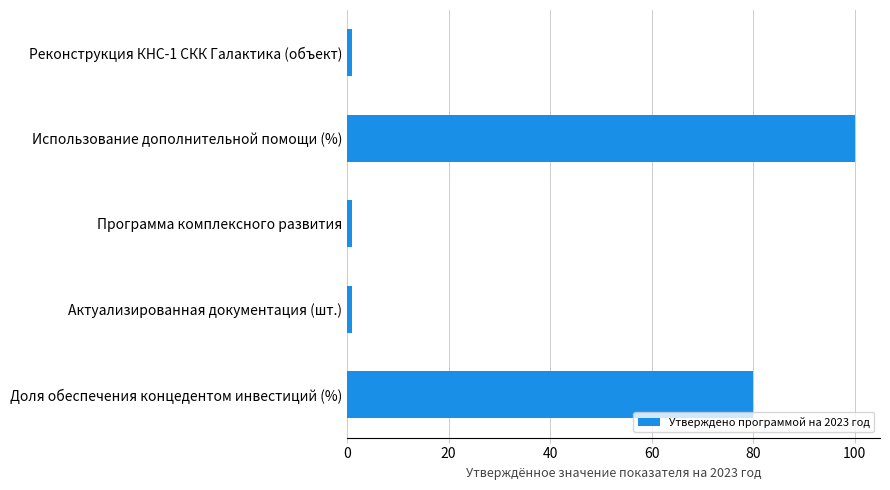

Which category has the highest value across all series?

Использование дополнительной помощи (%)